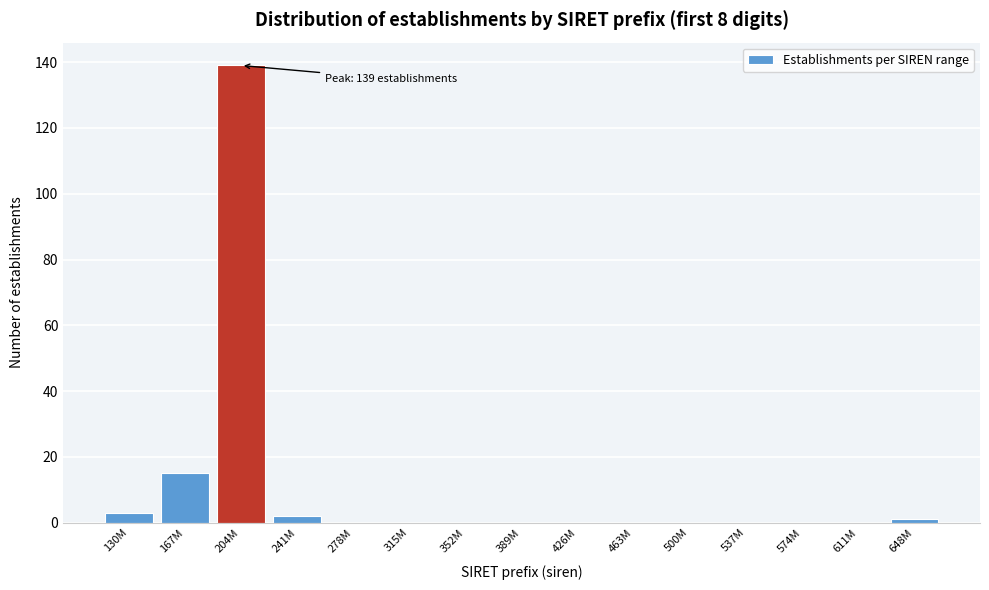

Reading left to right, extract all data points from this chart.

130M=3	167M=15	204M=139	241M=2	278M=0	315M=0	352M=0	389M=0	426M=0	463M=0	500M=0	537M=0	574M=0	611M=0	648M=1